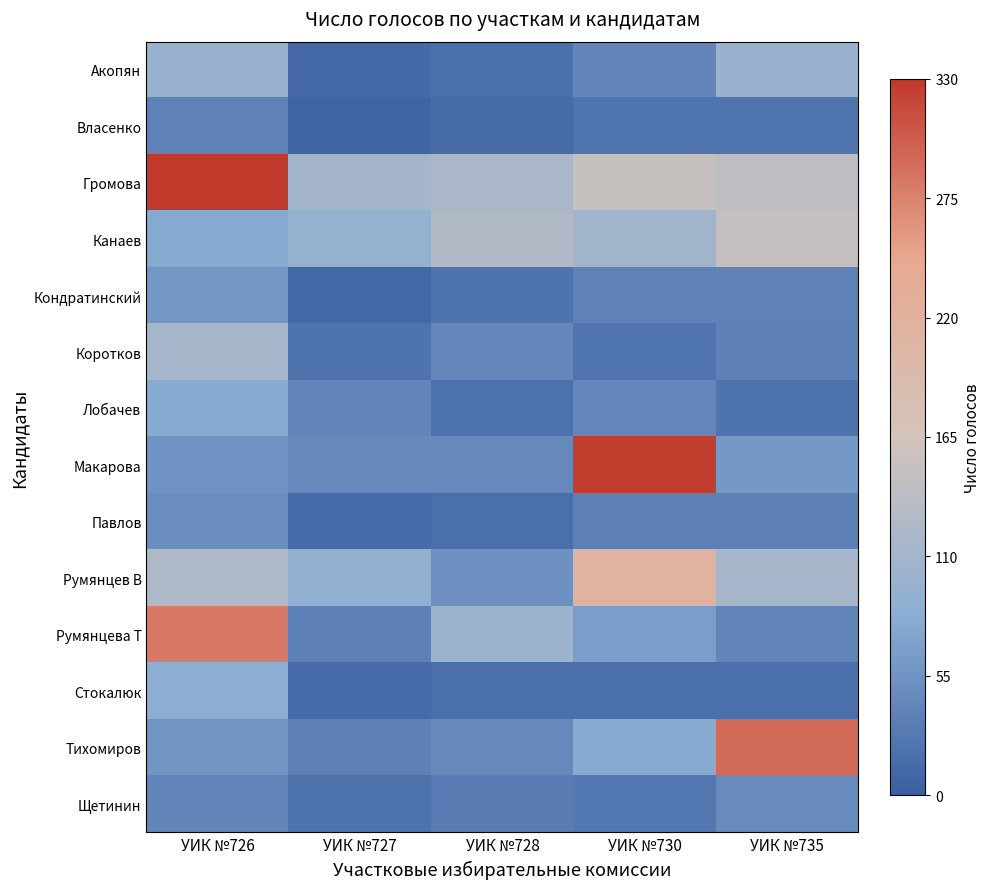

At which category does the chart reach its minimum across all series?

УИК №727